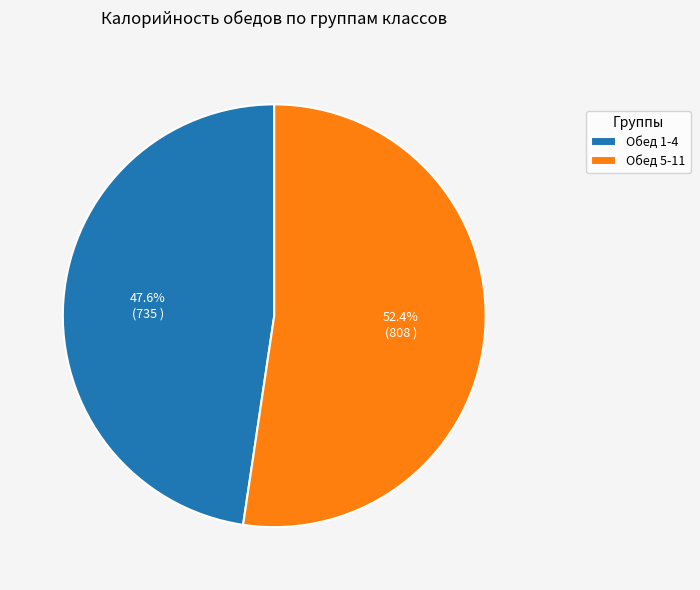

What is the ratio of the value at Обед 5-11 to the value at Обед 1-4?

1.1